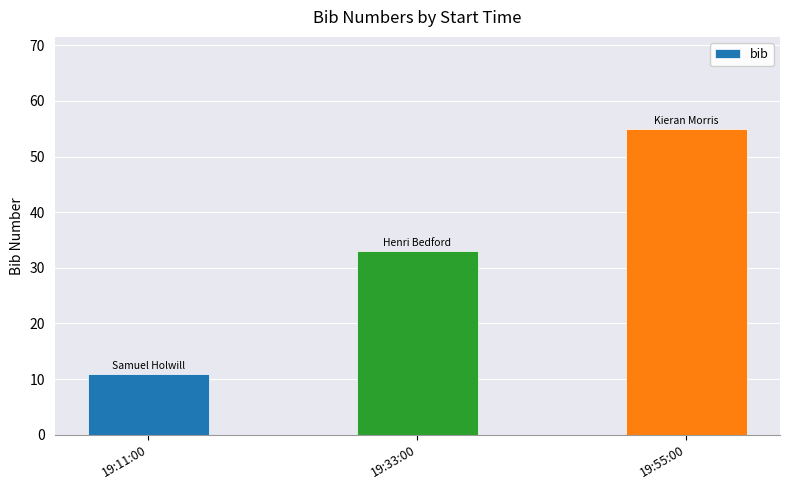

Reading left to right, transcribe all the data shown in this chart.

19:11:00=11	19:33:00=33	19:55:00=55